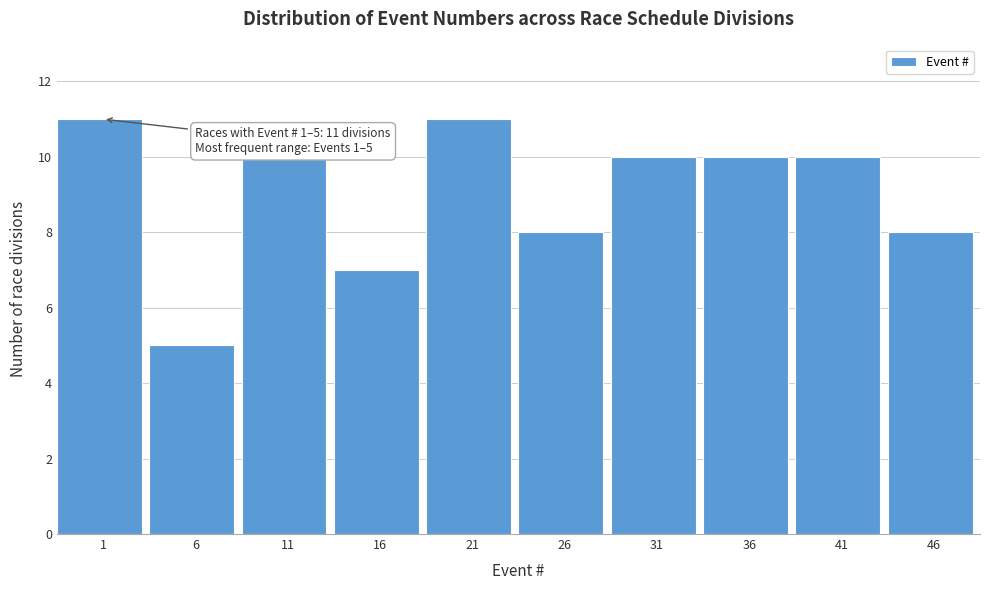

Reading left to right, extract all data points from this chart.

11	5	10	7	11	8	10	10	10	8